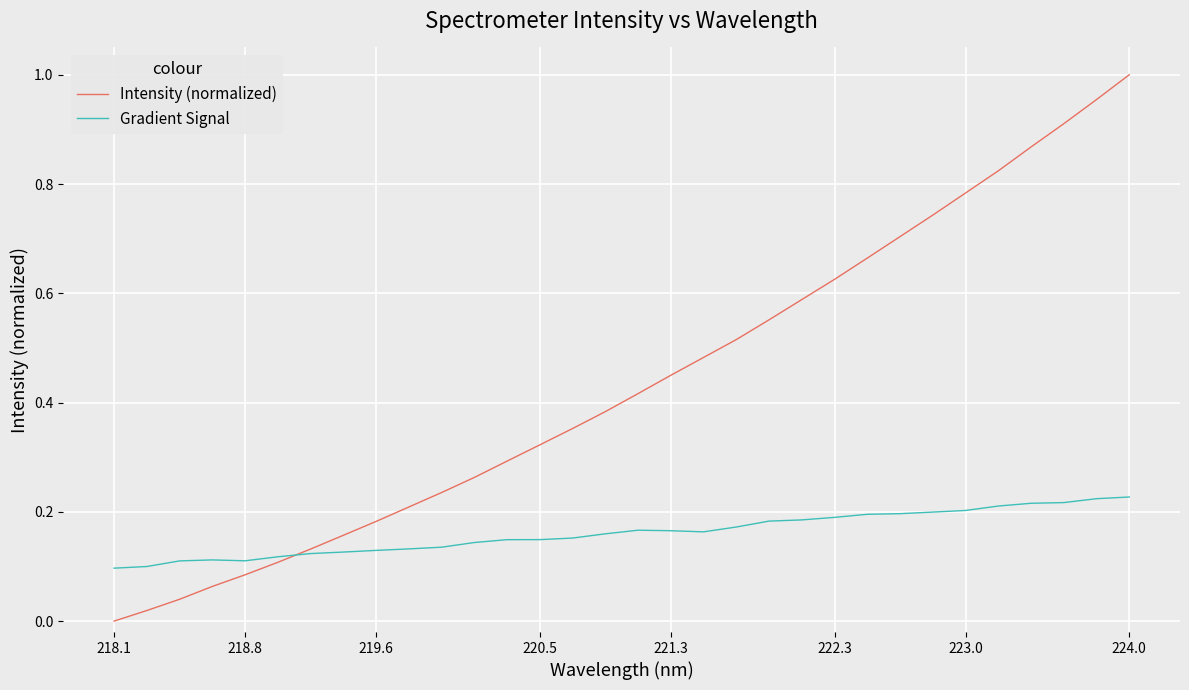

List the series in order of their peak value, highest first.

Intensity (normalized), Gradient Signal